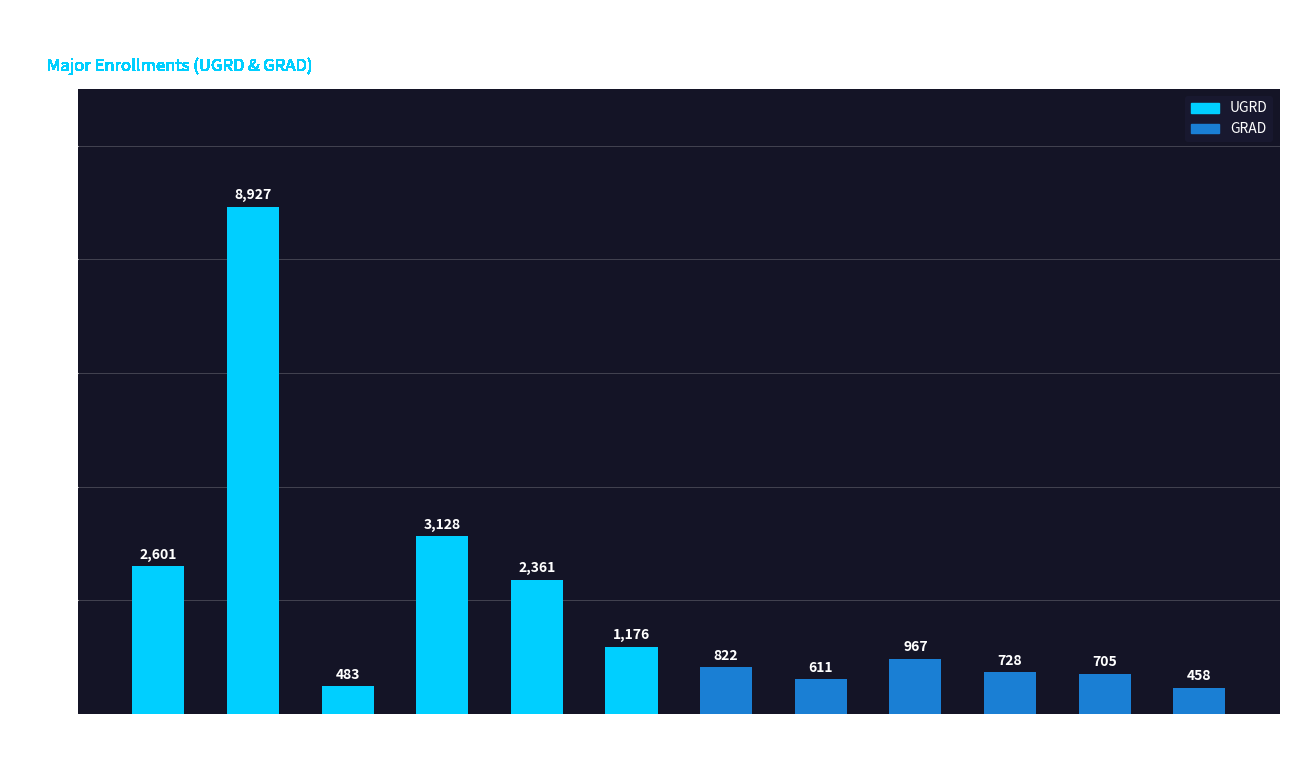

List the labels in order of value, smallest first.

GRAD-PAFF, UGRD-EDUC, GRAD-CLAS, GRAD-JBEL, GRAD-ENGR, GRAD-BUSN, GRAD-EDUC, UGRD-PAFF, UGRD-JBEL, UGRD-BUSN, UGRD-ENGR, UGRD-CLAS